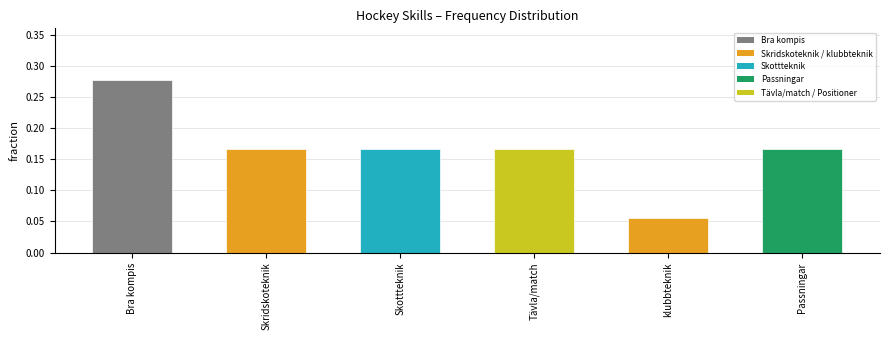

Is it true that the value at Bra kompis is 0.2?

False